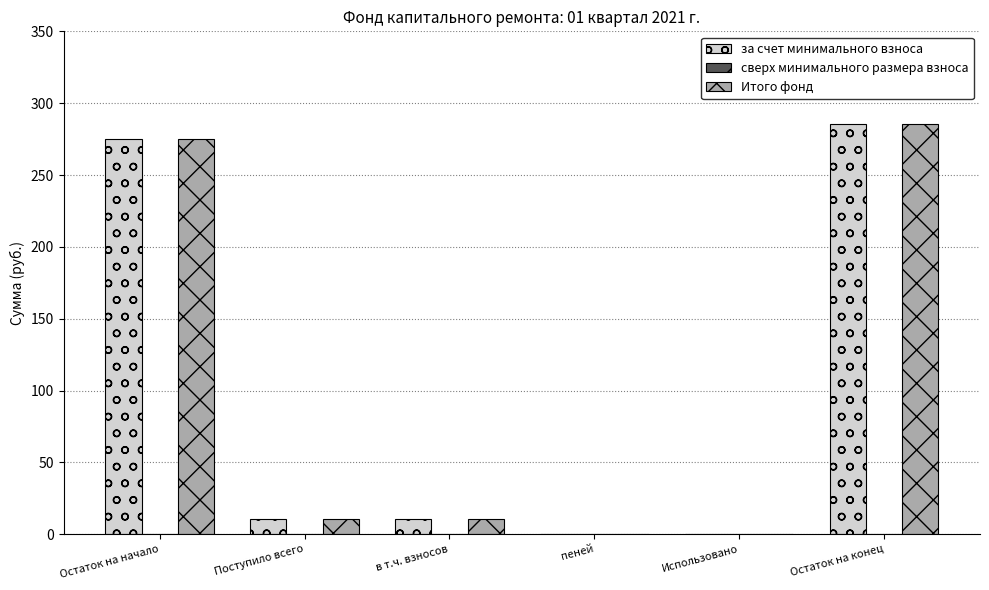

What is the highest value of the за счет минимального взноса series?

285.7